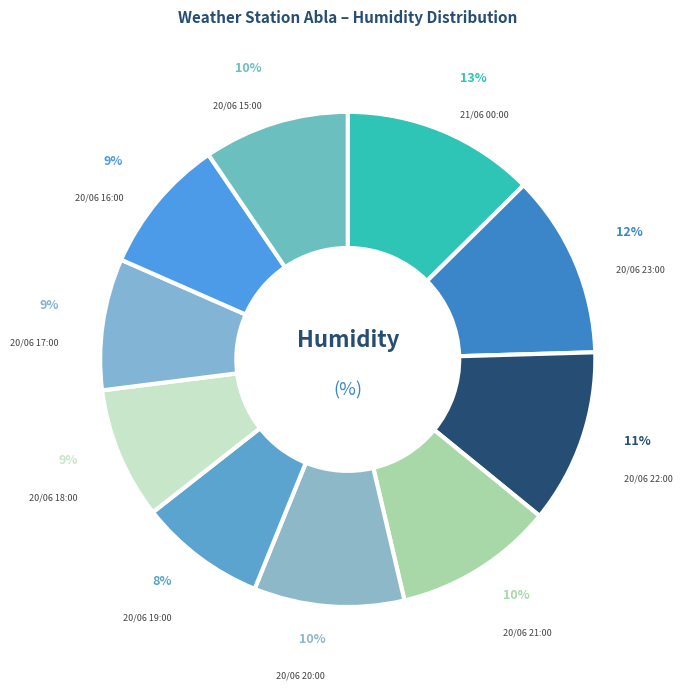

To the nearest percent, what is the average slice percentage?

10%